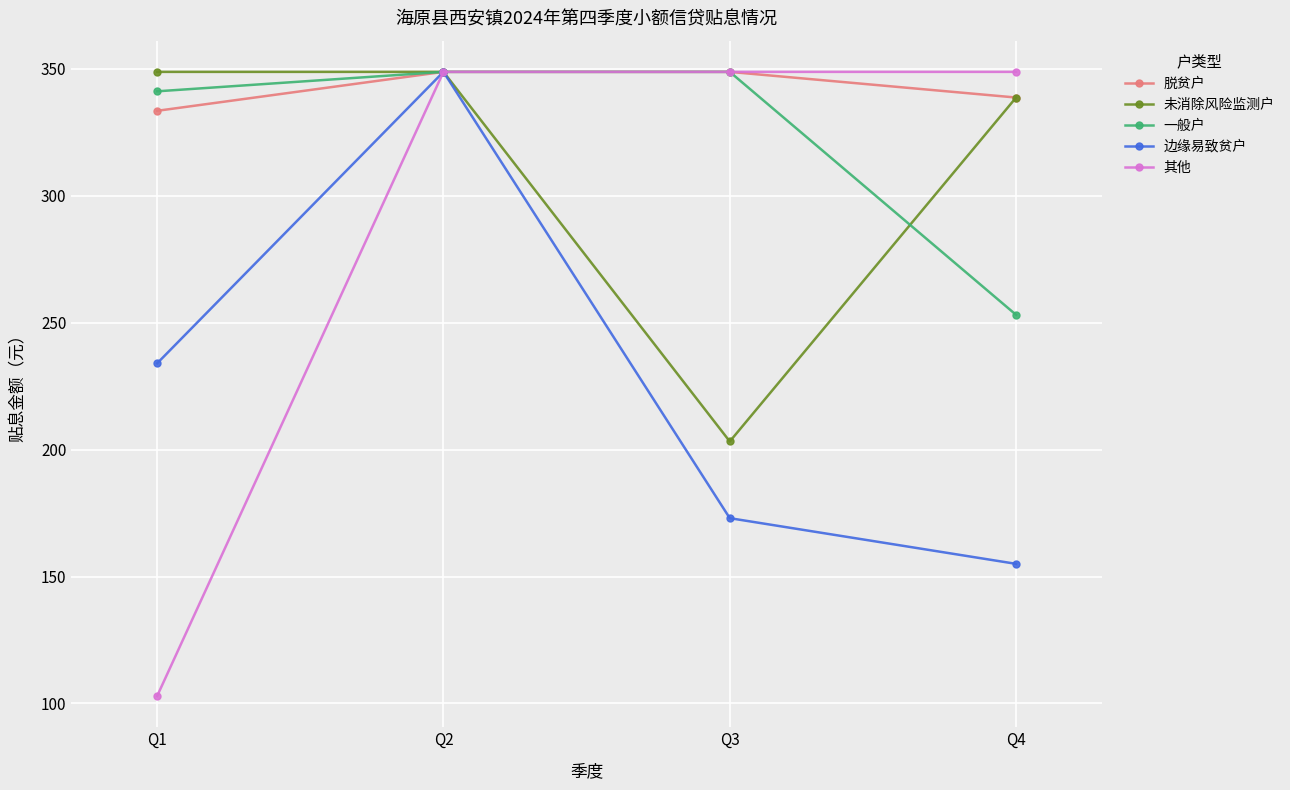

What is the maximum value shown in the chart?

348.8